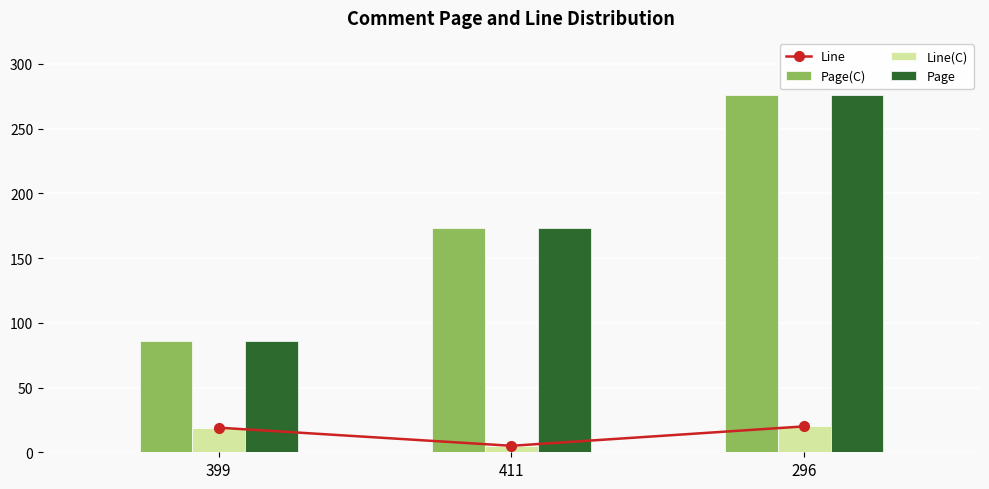

What is the value of the Page bar at the 3rd from the left?

276.2